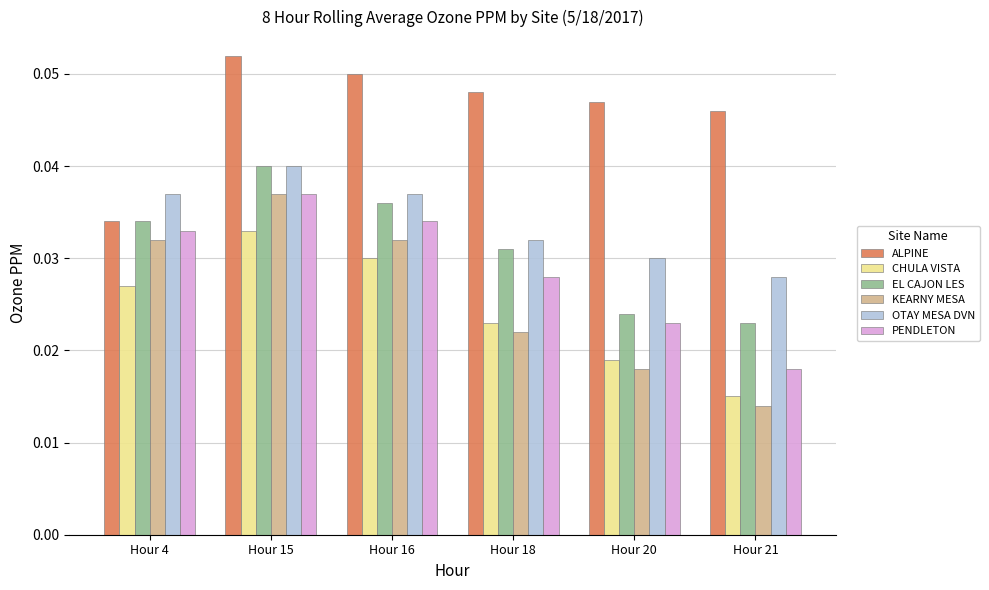

At which label is EL CAJON LES closest to 0?

Hour 21